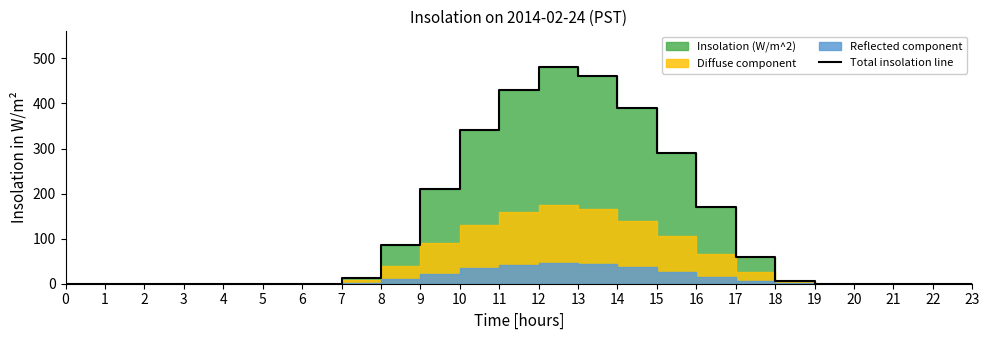

Reading right to left, transcribe all the data shown in this chart.

0.0	0.0	0.0	0.0	0.0	5.0	60.0	170.0	290.0	390.0	460.0	480.0	430.0	340.0	210.0	85.0	12.5	0.0	0.0	0.0	0.0	0.0	0.0	0.0